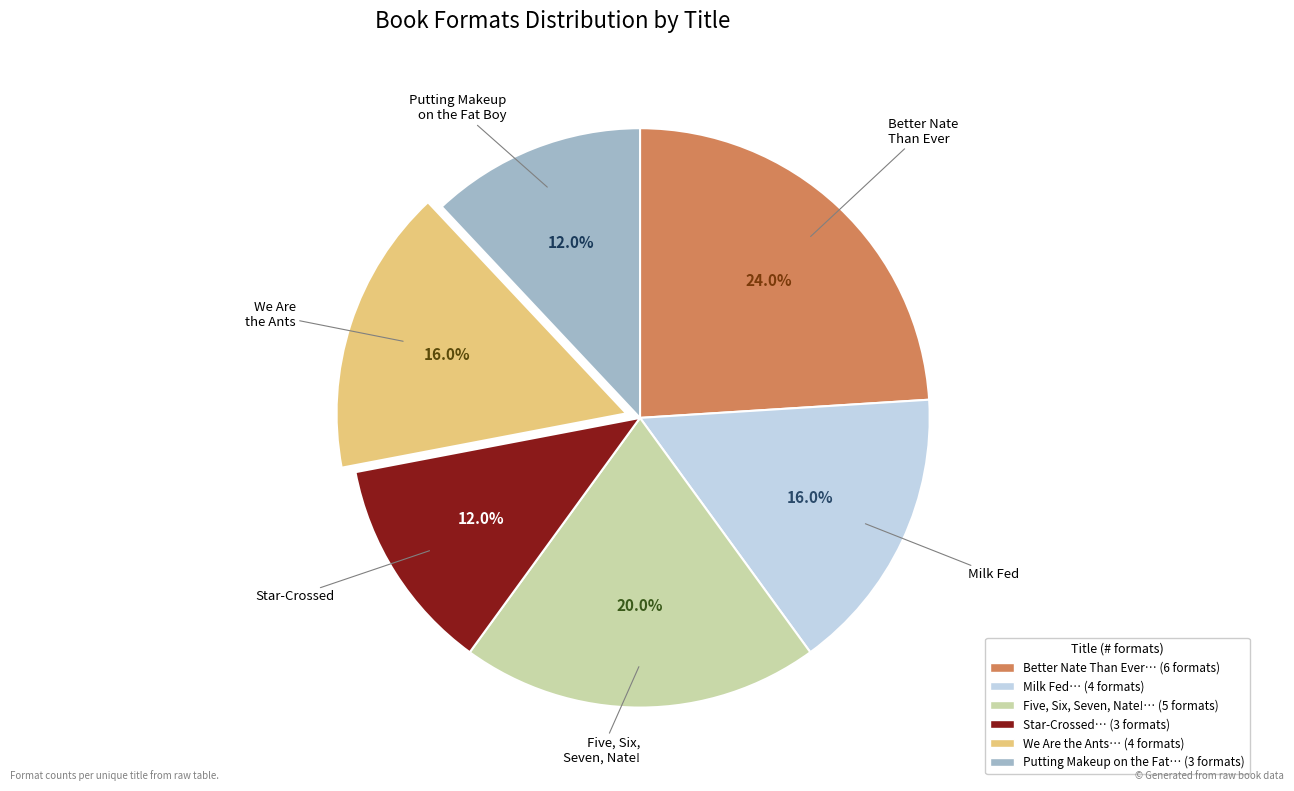

Is there any slice that represents more than half of the pie?

No